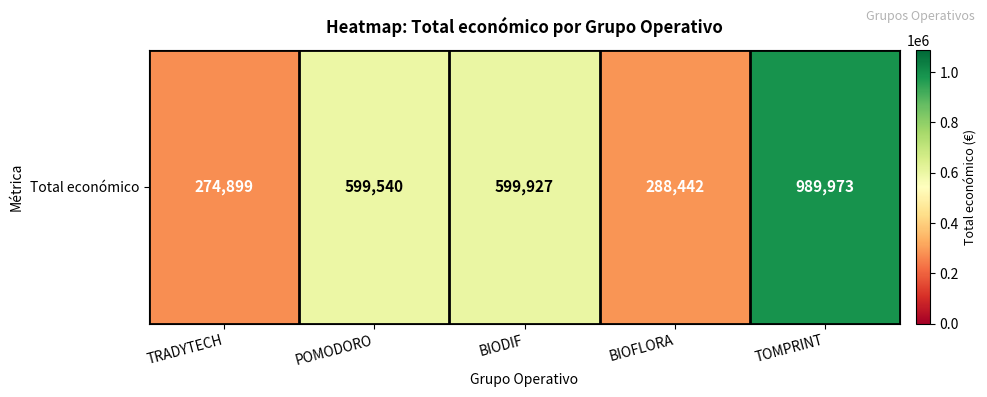

Which category has the highest value across all series?

TOMPRINT